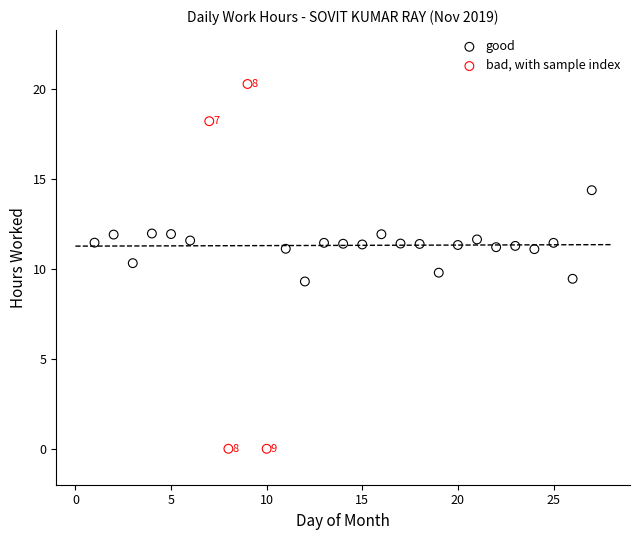

What are all the series names shown in the legend?

good, bad, with sample index